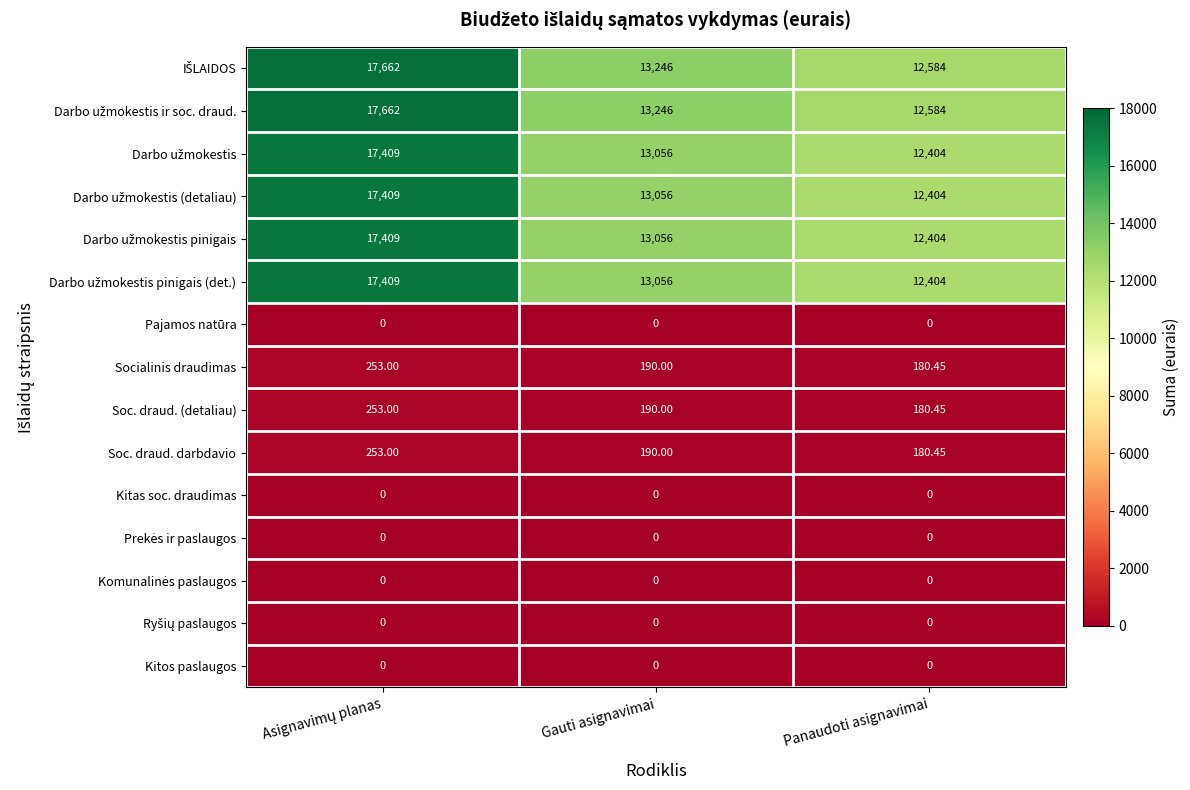

What is the maximum value shown in the chart?

17662.0